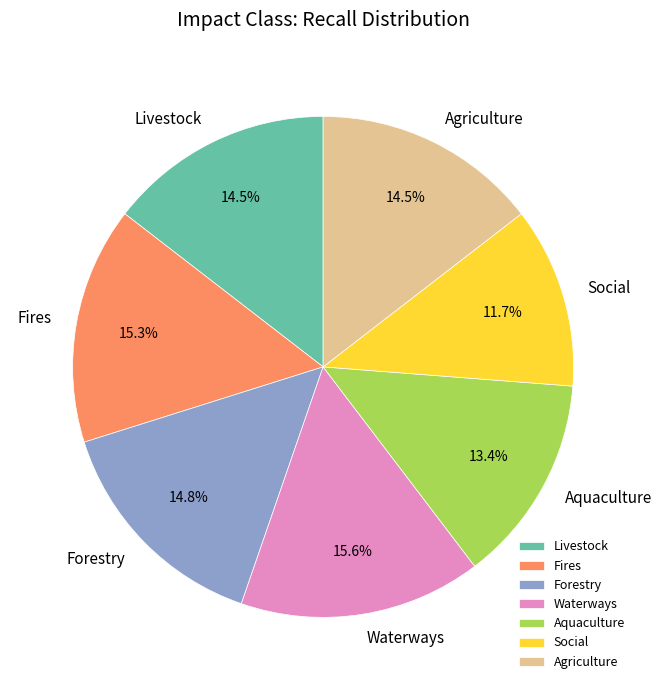

How many slices are in this pie chart?

7